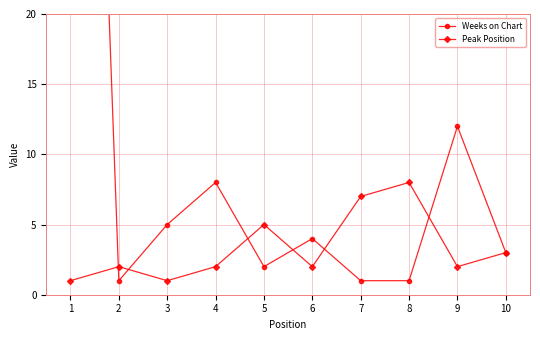

Reading left to right, transcribe all the data shown in this chart.

Weeks on Chart: 1=95	2=1	3=5	4=8	5=2	6=4	7=1	8=1	9=12	10=3
Peak Position: 1=1	2=2	3=1	4=2	5=5	6=2	7=7	8=8	9=2	10=3